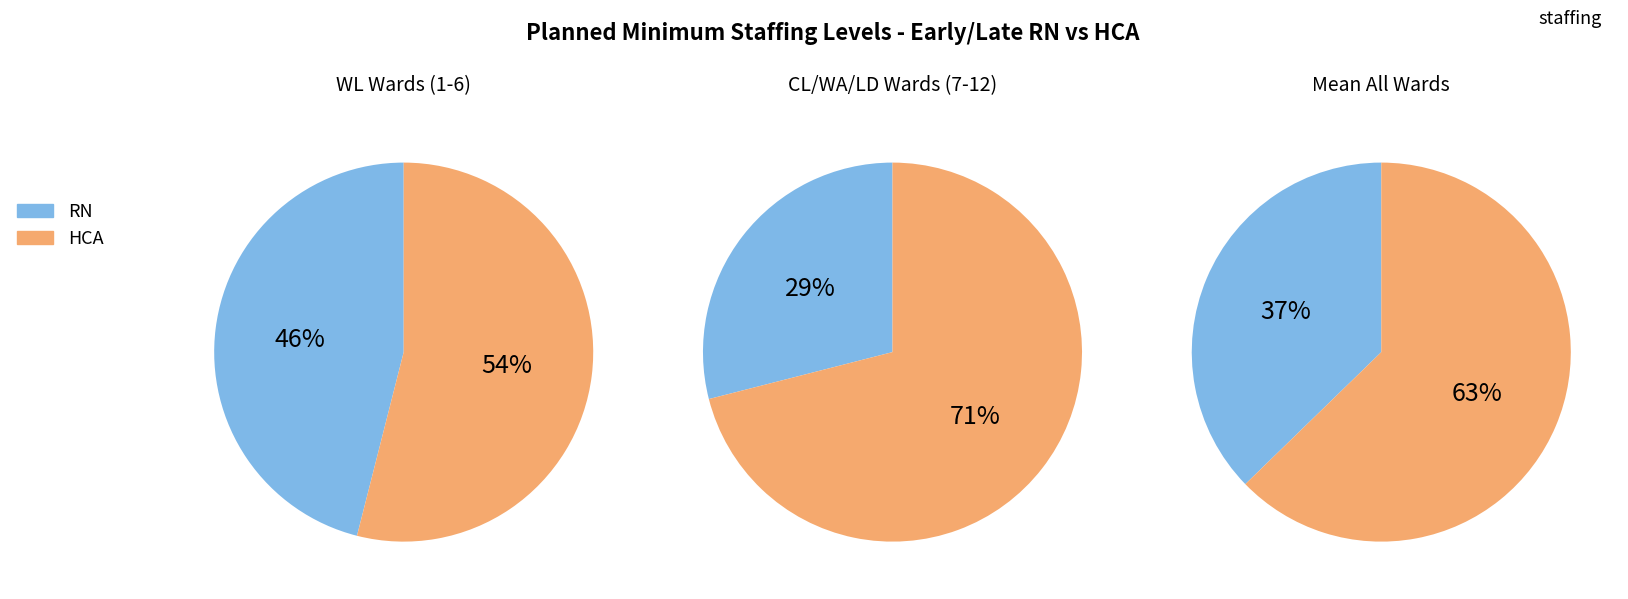

At WL- Dean Ward, list the series in order from smallest to largest.

RN, HCA